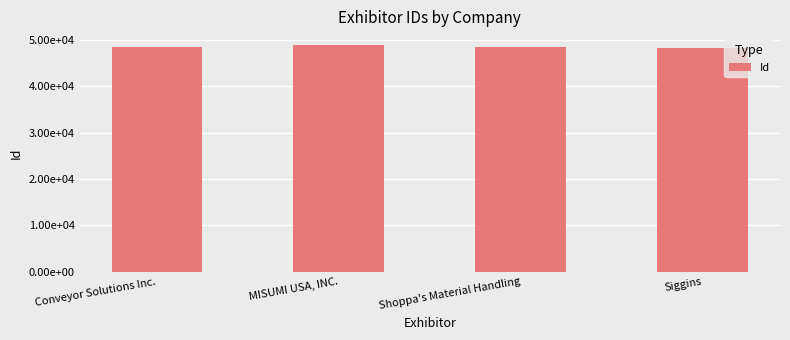

What is the smallest value displayed?

48225